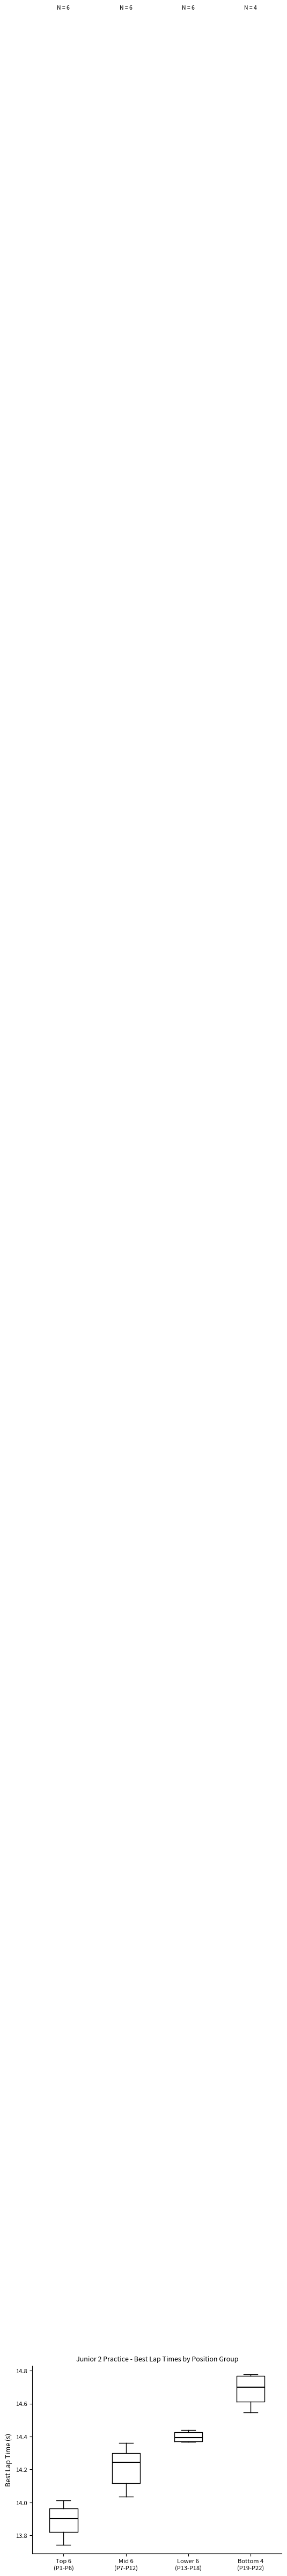

Which box has the highest median line?

Bottom 4 (P19-P22)